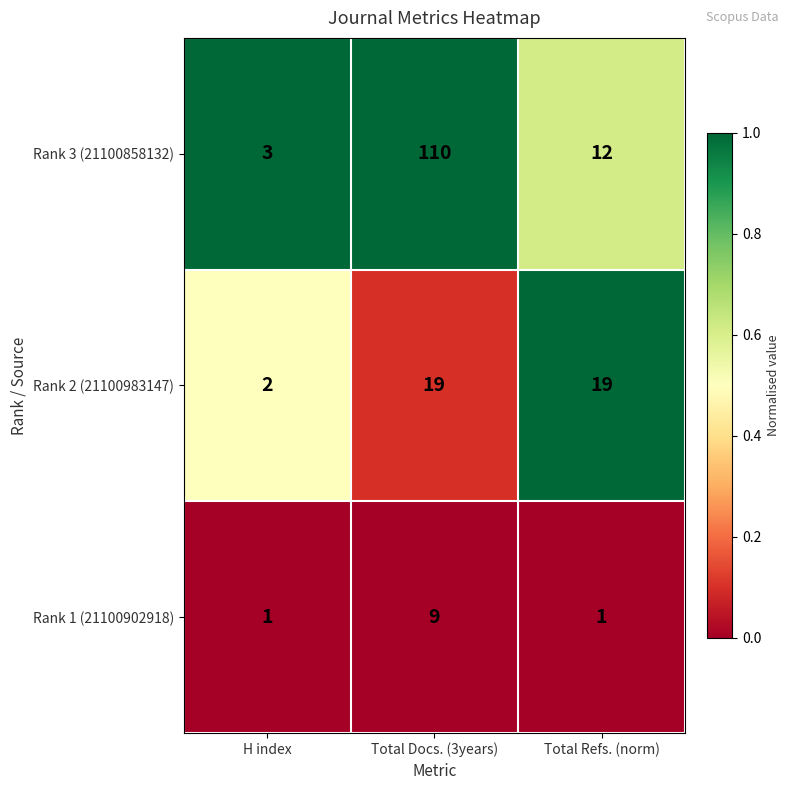

Rank the series at Total Refs. (norm) from lowest to highest value.

Rank 1 (21100902918), Rank 3 (21100858132), Rank 2 (21100983147)